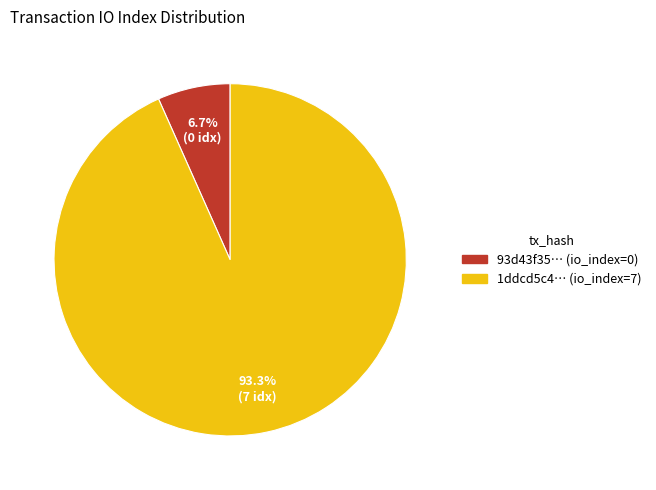

To the nearest percent, what is the difference between the largest and smallest slice percentages?

87%